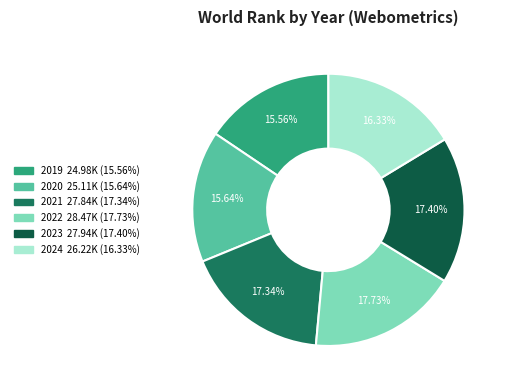

How many slices are in this pie chart?

6